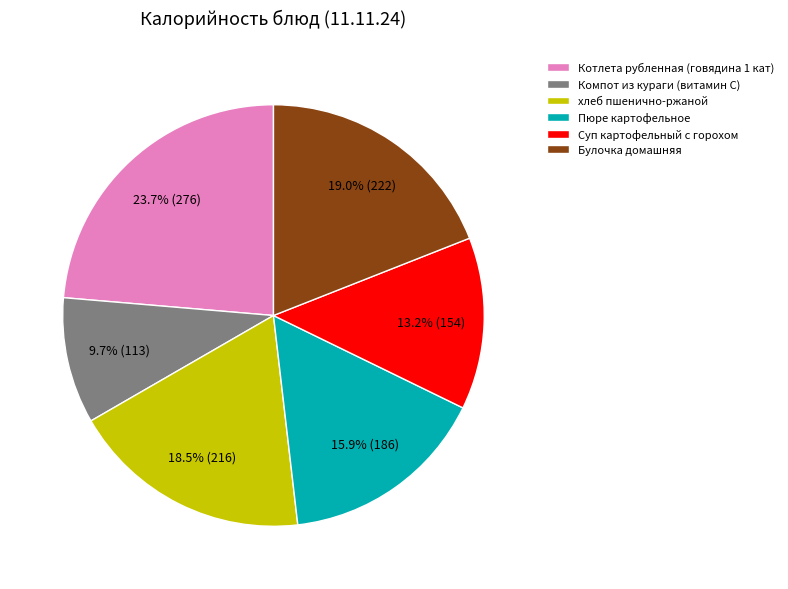

Approximately how many times larger is the value at Котлета рубленная (говядина 1 кат) compared to Компот из кураги (витамин С)?

2.4